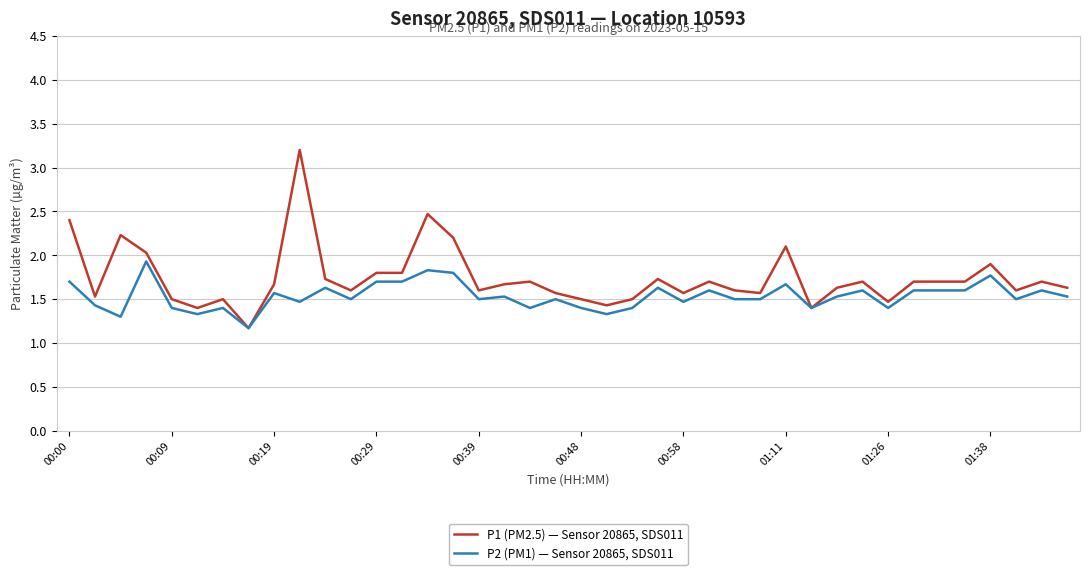

Rank the series by their average value, from highest to lowest.

P1 (PM2.5) — Sensor 20865, SDS011, P2 (PM1) — Sensor 20865, SDS011